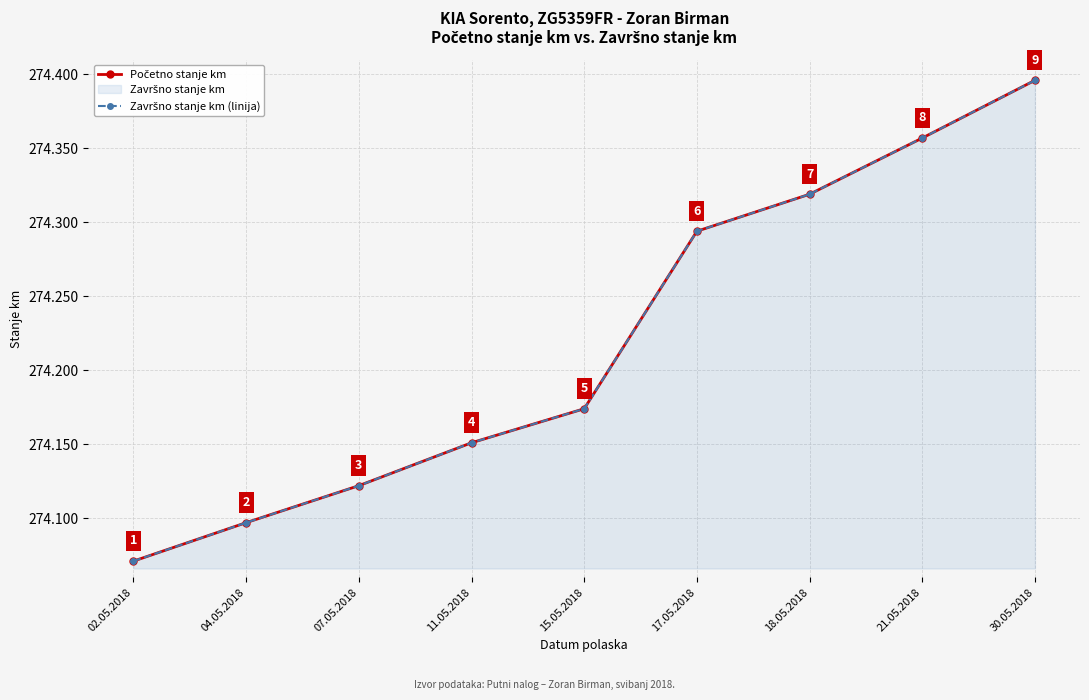

Where does the Završno stanje km (linija) series first go above 274174?

17.05.2018